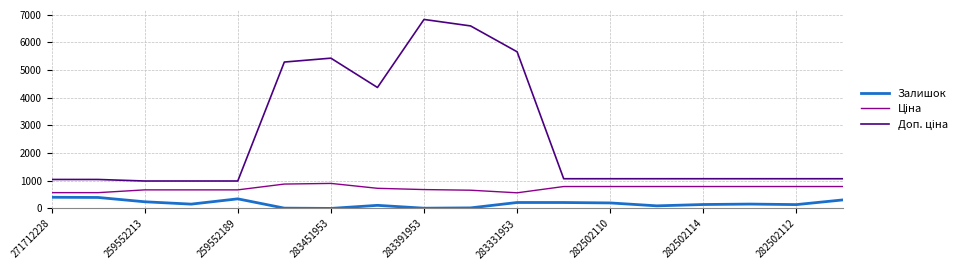

What is the difference between the maximum and minimum values in the Залишок series?

403.0